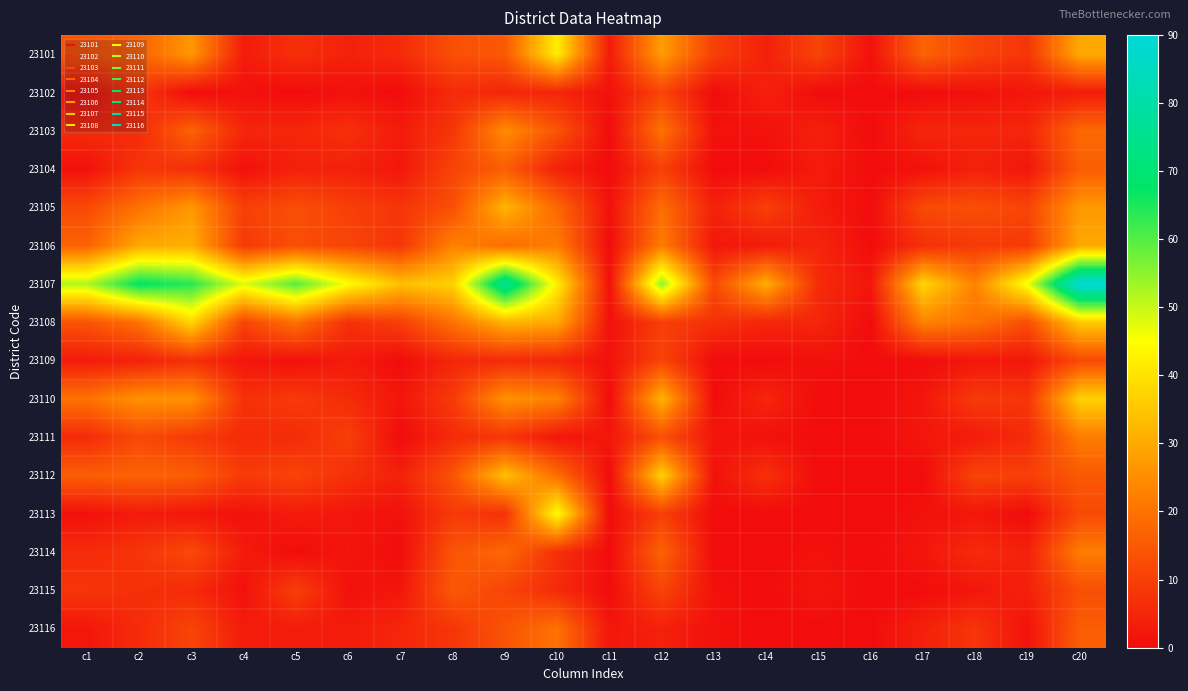

Which series has the widest spread of values?

23107